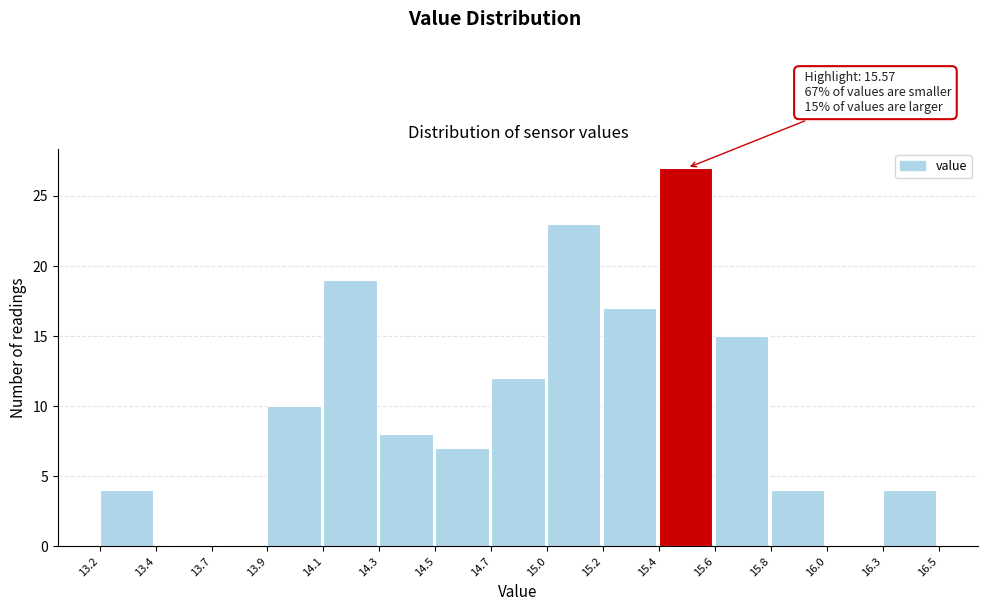

Reading right to left, list all the values displayed in this chart.

16.3=4	16.0=0	15.8=4	15.6=15	15.4=27	15.2=17	15.0=23	14.7=12	14.5=7	14.3=8	14.1=19	13.9=10	13.7=0	13.4=0	13.2=4